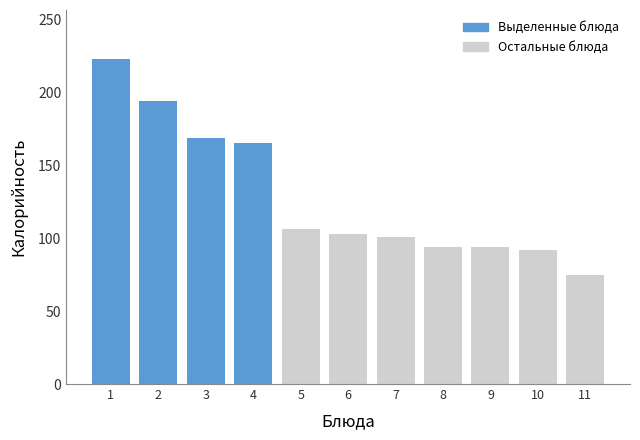

Reading left to right, transcribe all the data shown in this chart.

1=223	2=194	3=169	4=165	5=106	6=103	7=101	8=94	9=94	10=92	11=75